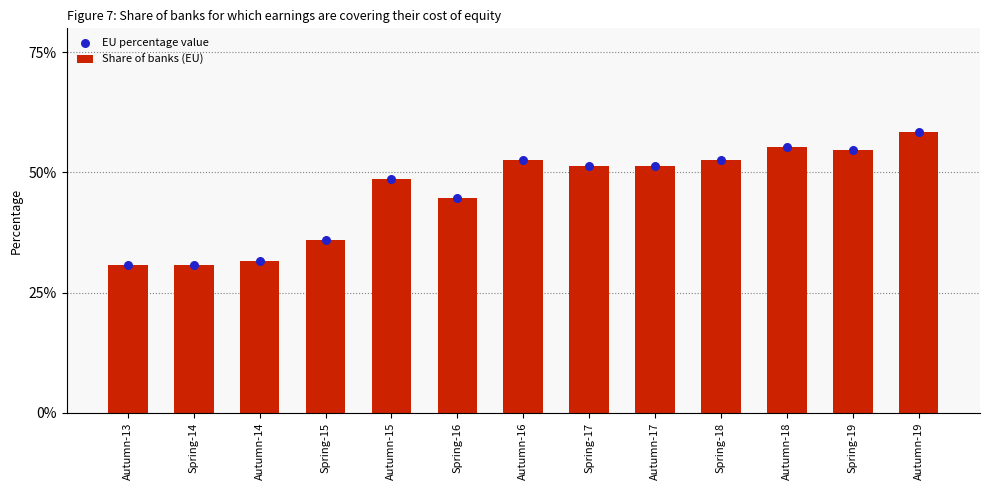

Which series has the widest spread of Y values?

Share of banks (EU)